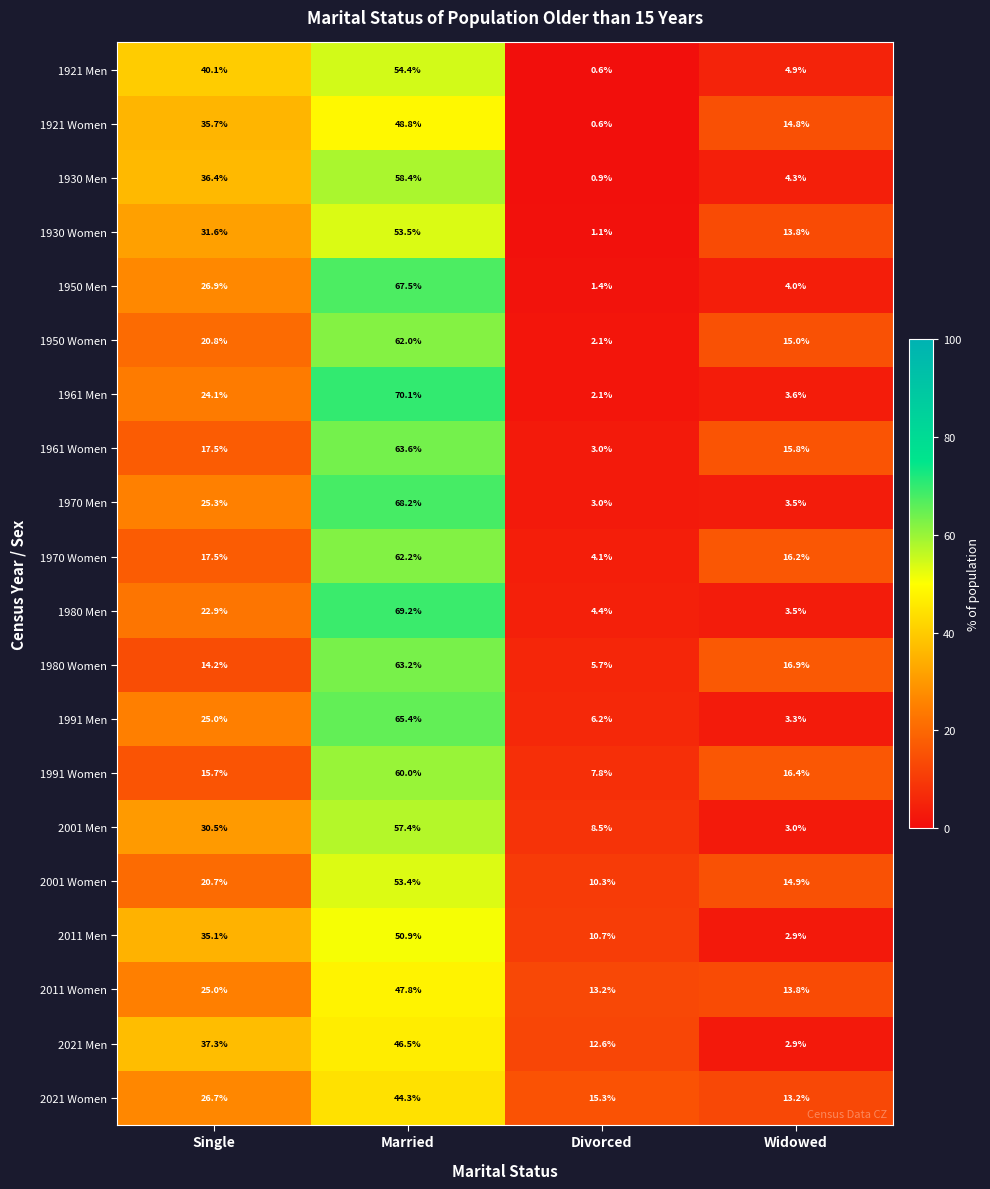

What is the maximum value shown in the chart?

70.1